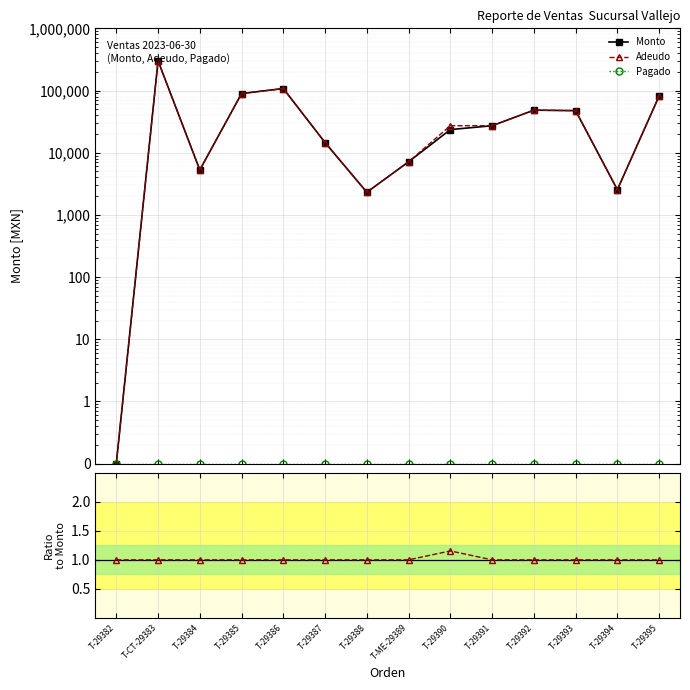

The value of Adeudo at T-29388 is 2310.0. True or false?

True